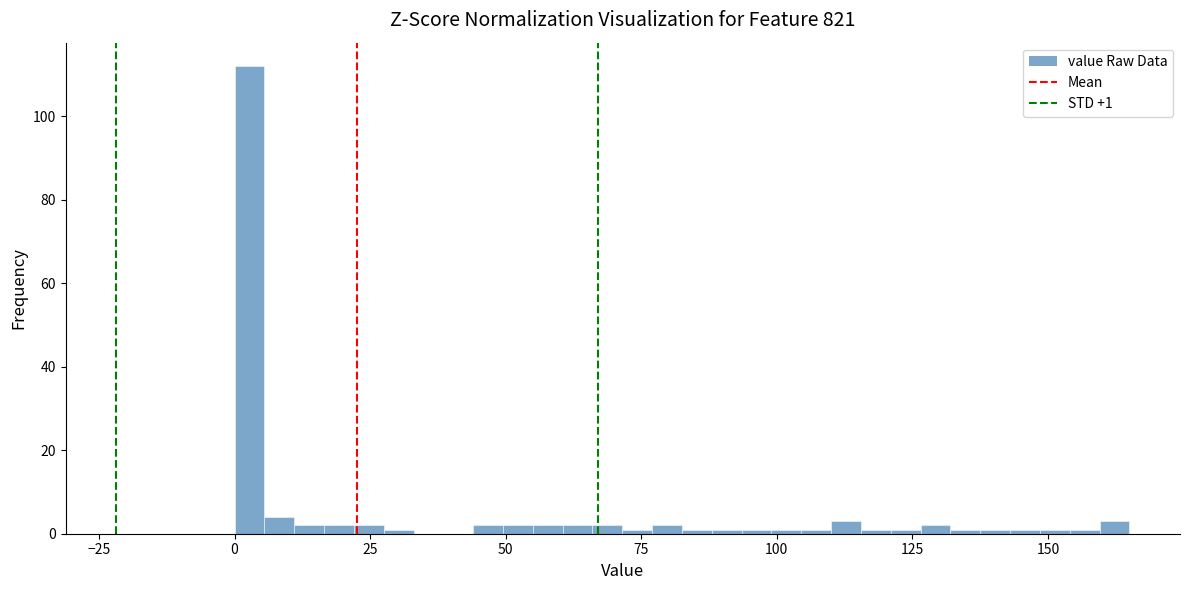

Around what value on the x-axis is the tallest bar? Give the approximate position of its centre, as read against the axis.

5